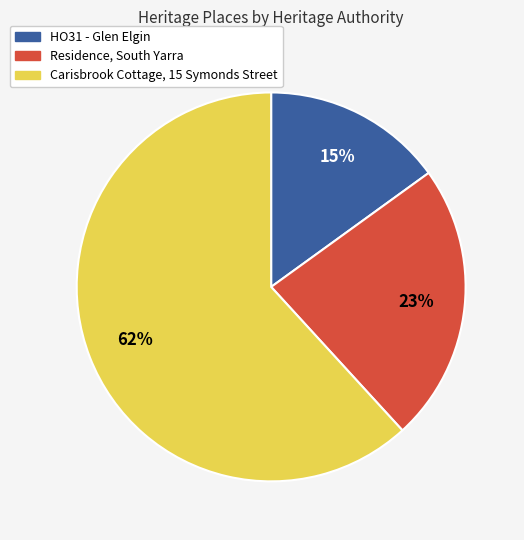

Between Residence, South Yarra and Carisbrook Cottage, 15 Symonds Street, which is larger?

Carisbrook Cottage, 15 Symonds Street